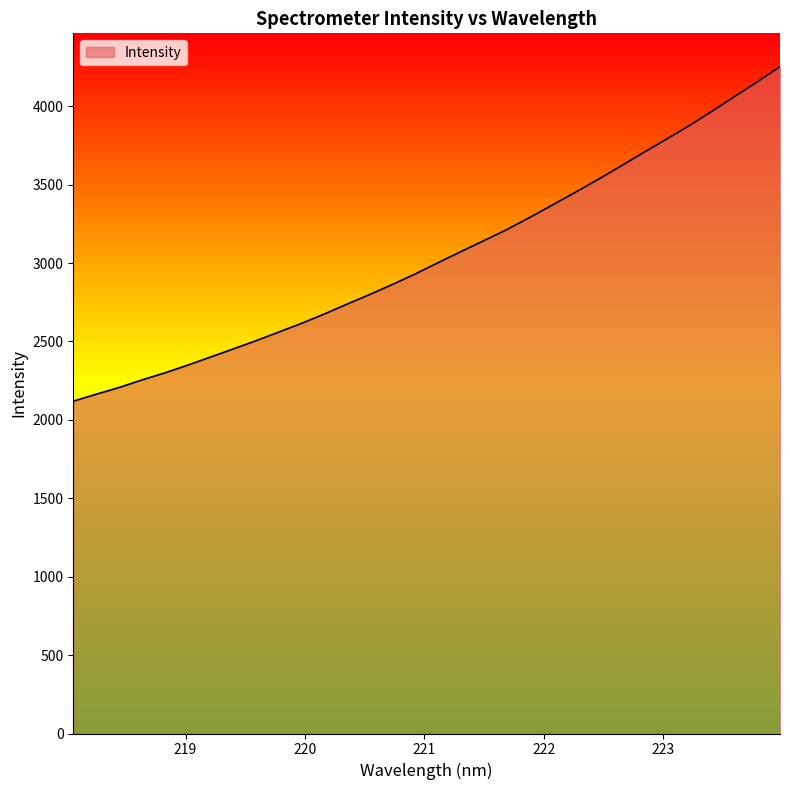

Reading left to right, transcribe all the data shown in this chart.

2119.5	2163.4	2206.3	2254.4	2299.4	2348.4	2400.1	2452.0	2504.7	2559.9	2615.6	2675.3	2738.3	2800.2	2864.8	2931.5	3003.4	3073.9	3143.0	3213.2	3290.2	3370.0	3450.5	3532.4	3617.5	3704.3	3789.3	3875.1	3967.6	4061.7	4155.2	4252.7